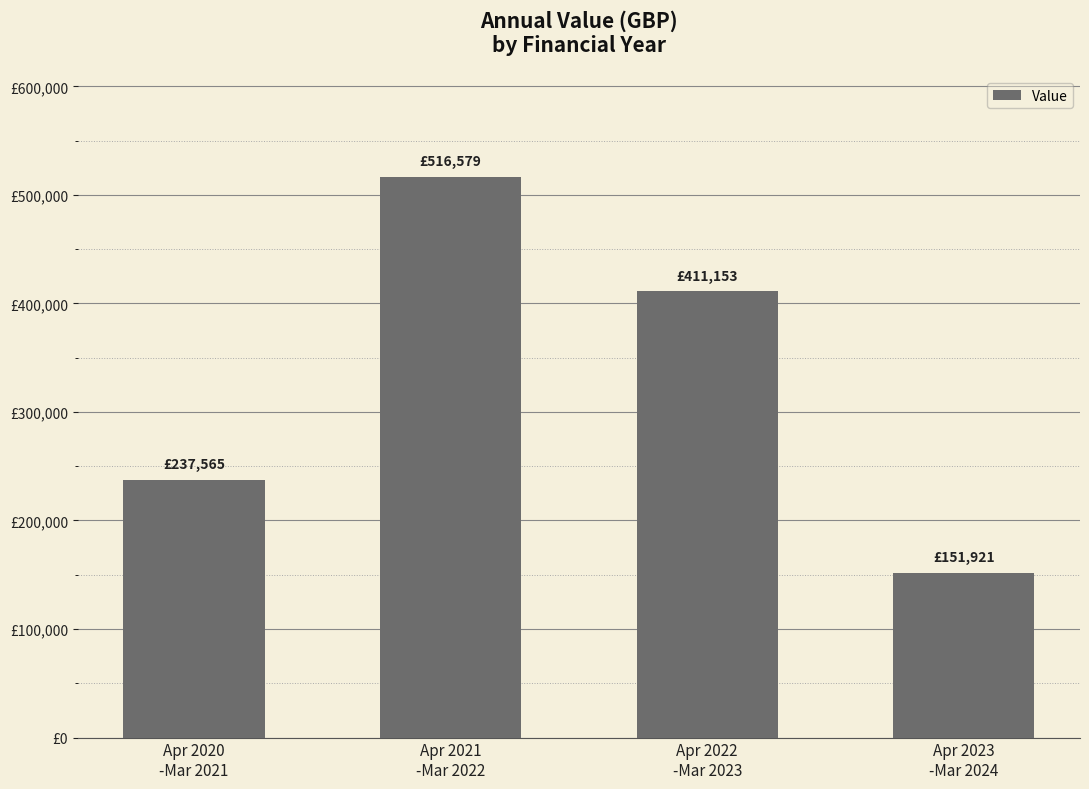

Reading left to right, extract all data points from this chart.

Apr 2020
-Mar 2021=237564.5	Apr 2021
-Mar 2022=516578.7	Apr 2022
-Mar 2023=411152.6	Apr 2023
-Mar 2024=151921.2